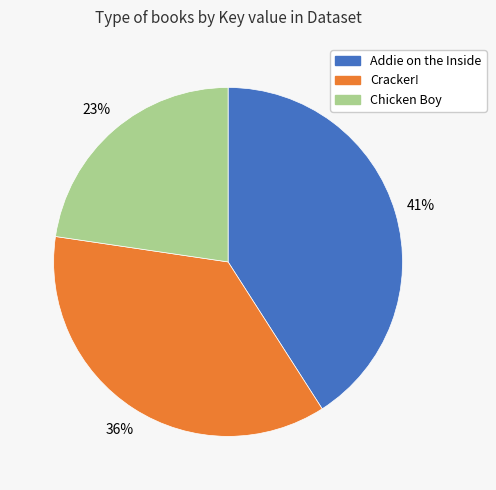

Is there a majority slice in this chart?

No